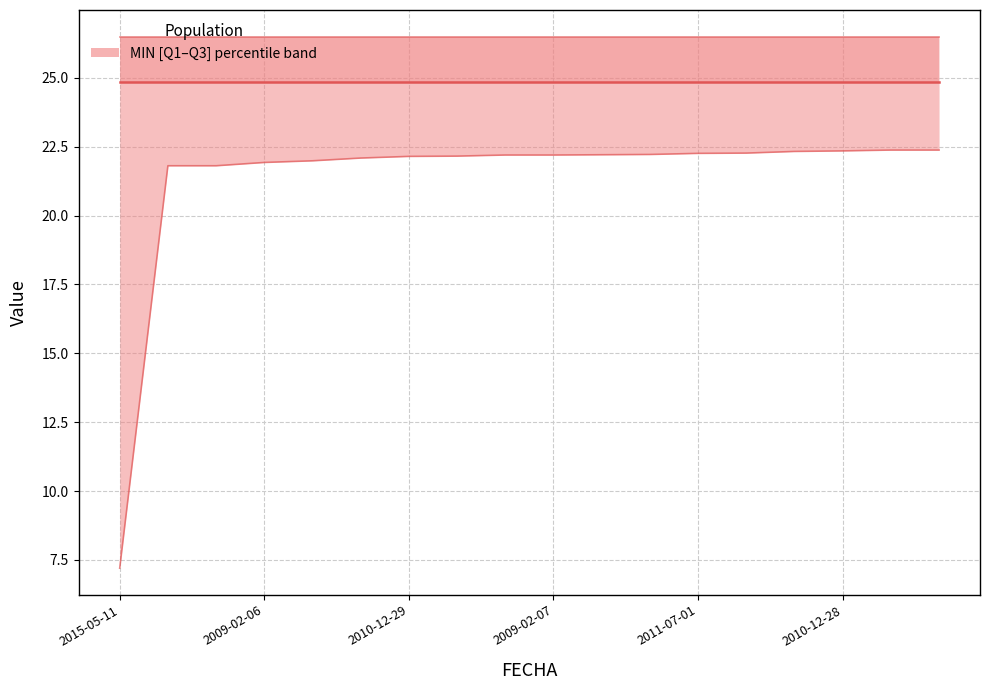

At which label is MIN lower closest to 14?

2015-05-11